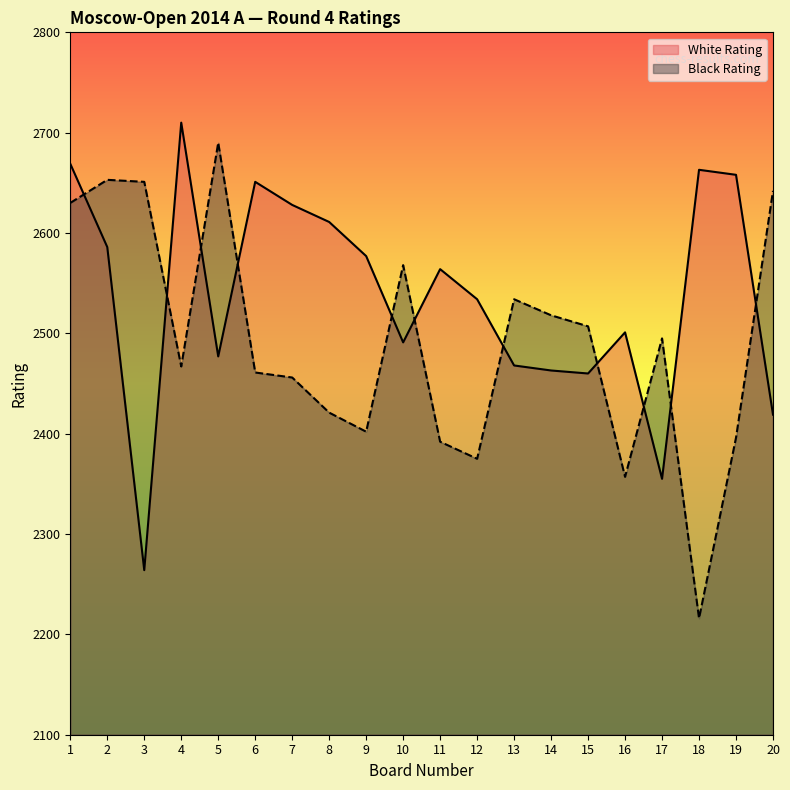

Between which two adjacent categories do Black Rating and White Rating first intersect?

1 and 2